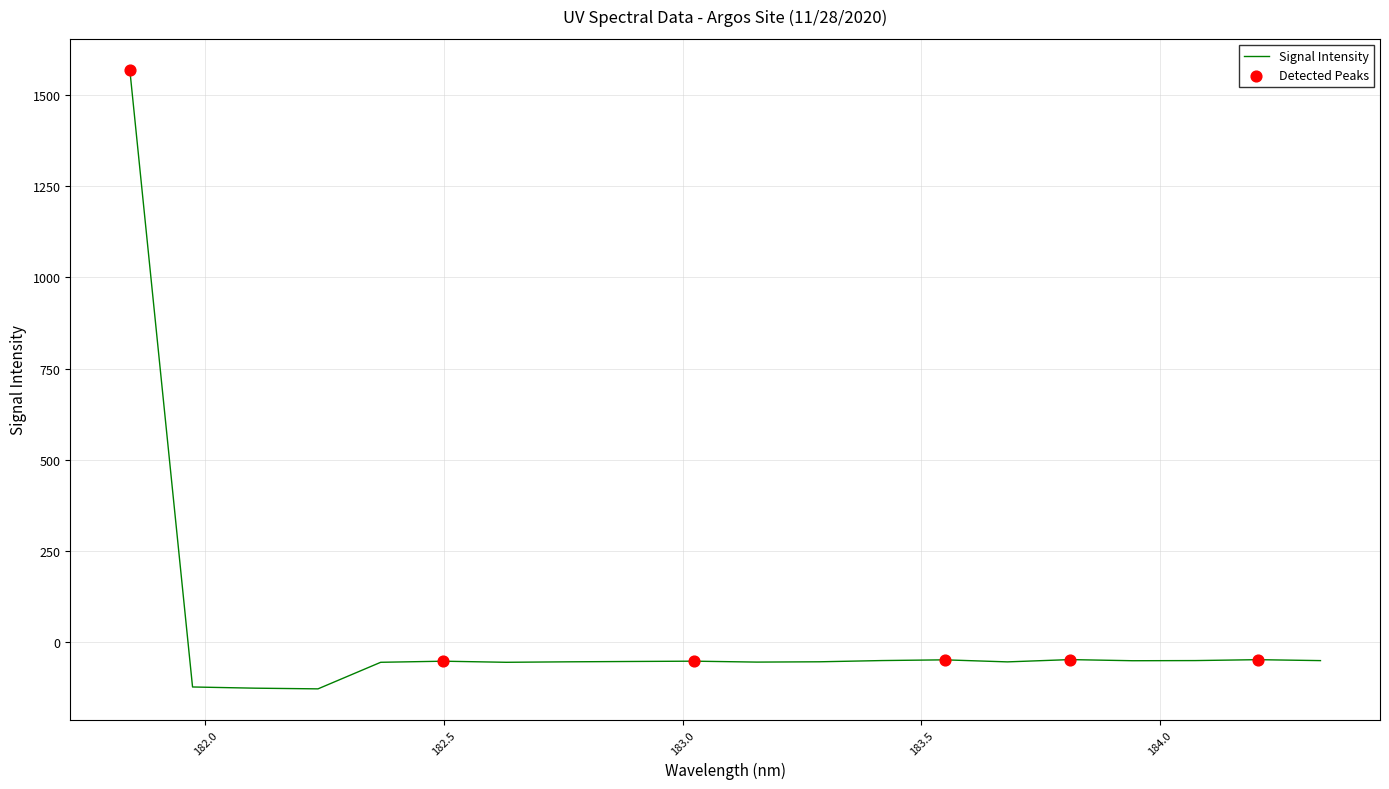

What is the maximum value shown in the chart?

1569.0